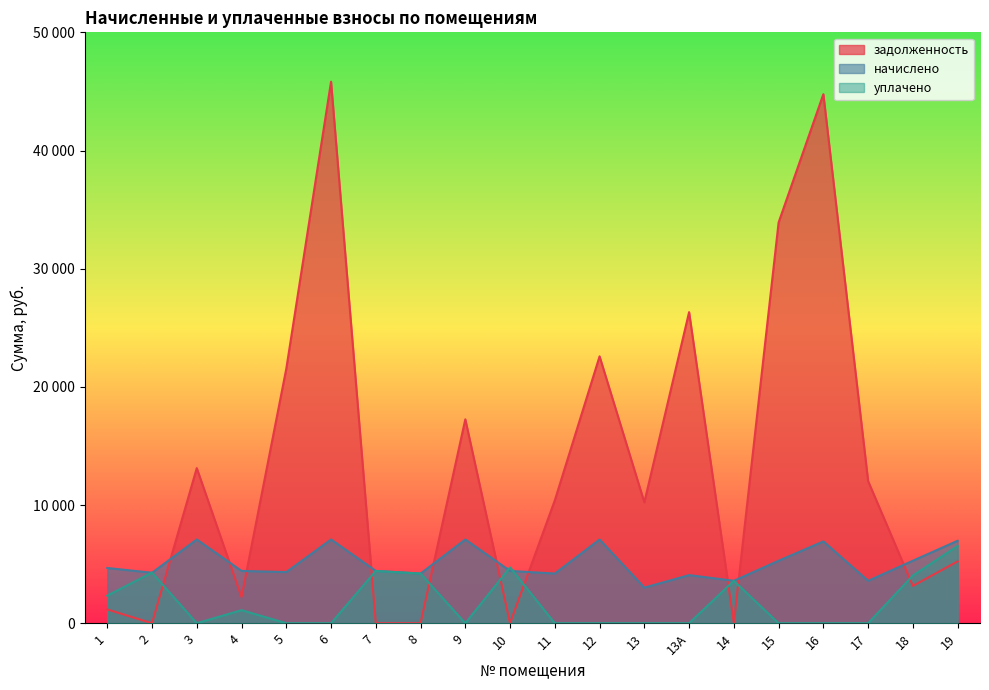

Reading left to right, extract all data points from this chart.

задолженность: 1168.8	0.0	13127.5	2212.8	21534.4	45821.0	0.0	0.0	17255.5	1.6	10402.2	22583.3	10234.4	26325.4	0.0	33914.8	44765.5	12028.2	3162.7	5234.4
начислено: 4675.2	4272.0	7084.8	4425.6	4329.6	7084.8	4425.6	4204.8	7084.8	4425.6	4204.8	7084.8	3014.4	4070.4	3590.4	5289.6	6921.6	3590.4	5289.6	6979.2
уплачено: 2338.0	4286.0	0.0	1106.4	0.0	0.0	4421.5	4204.7	0.0	4725.2	0.0	0.0	0.0	0.0	3589.8	0.0	0.0	0.0	4033.0	6543.0